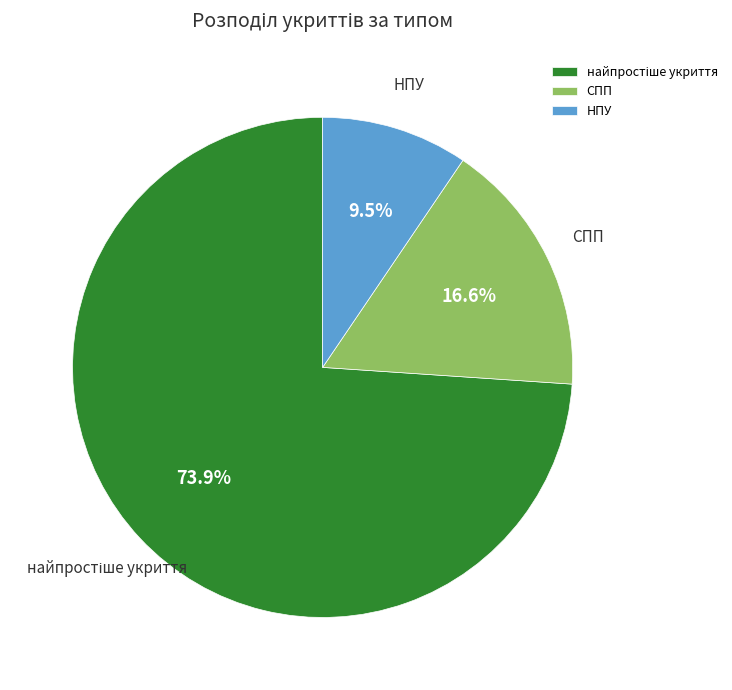

What is the ratio of the value at НПУ to the value at СПП?

0.6